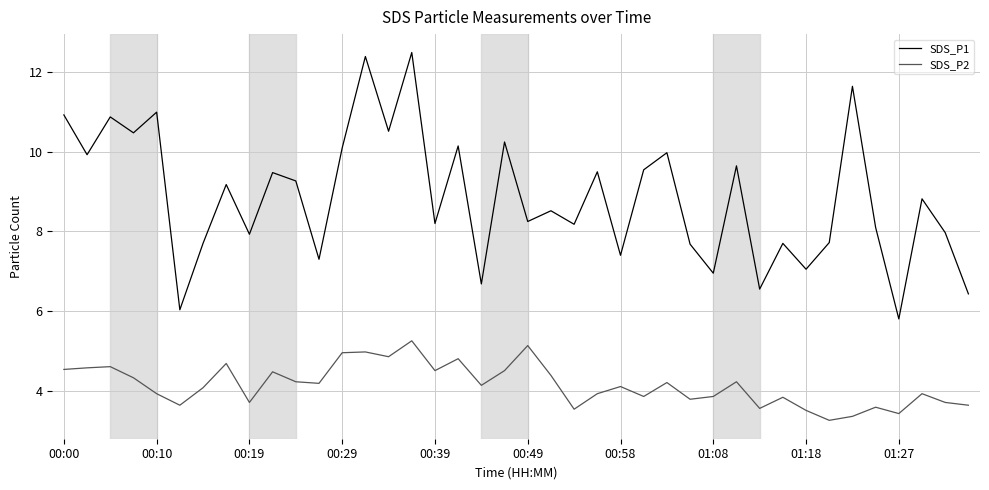

What is the maximum value for SDS_P1?

12.5